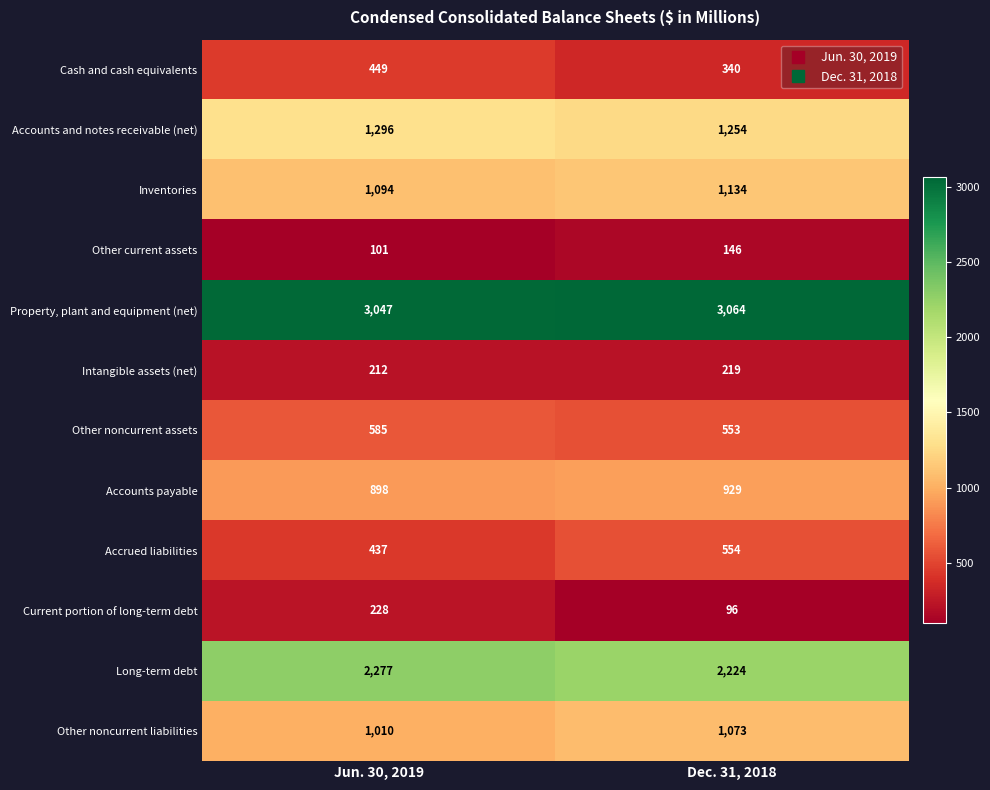

What is the highest value of the Cash and cash equivalents series?

449